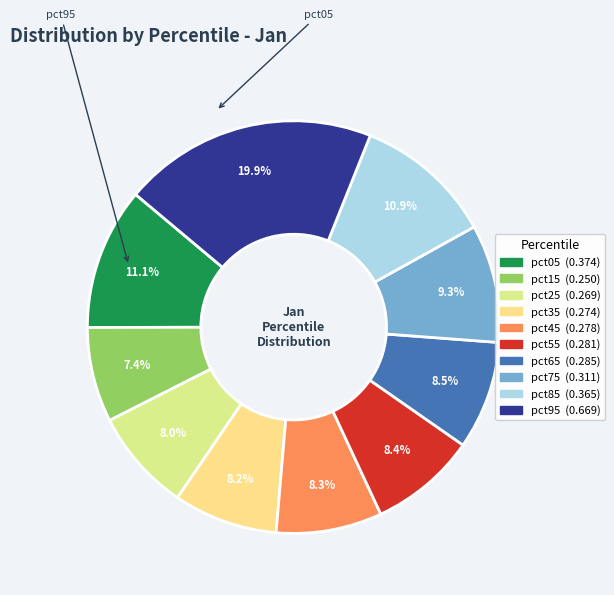

To the nearest percent, what is the average slice percentage?

10%